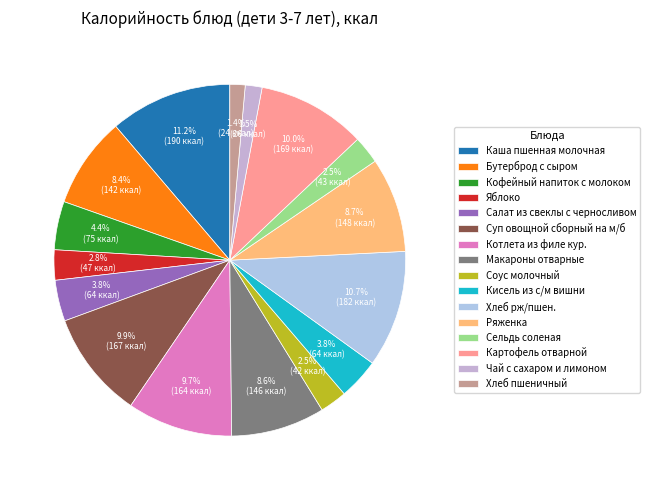

Is Хлеб пшеничный the majority of the pie?

No